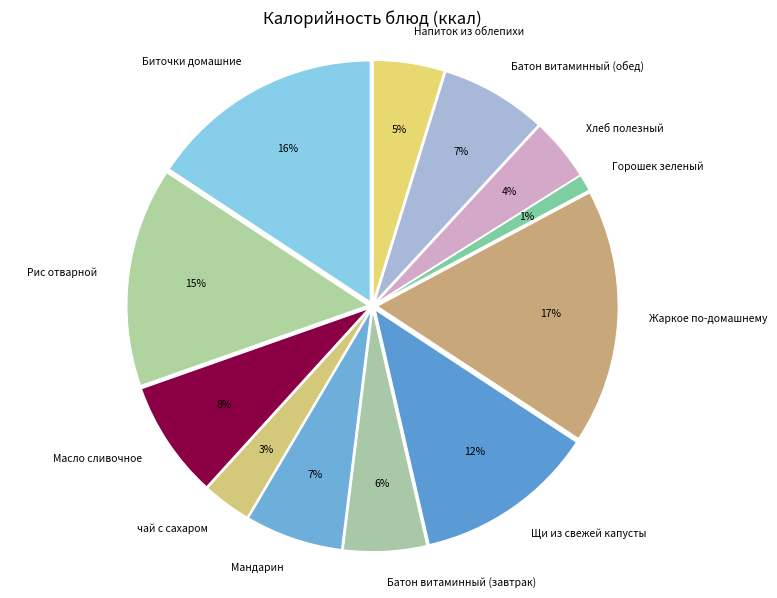

Between чай с сахаром and Рис отварной, which is larger?

Рис отварной